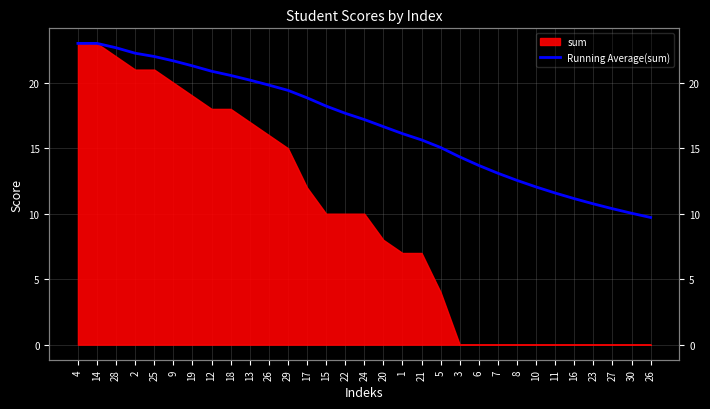

Rank the categories by value from highest to lowest.

4, 14, 28, 2, 25, 9, 19, 12, 18, 13, 26, 29, 17, 15, 22, 24, 20, 1, 21, 5, 3, 6, 7, 8, 10, 11, 16, 23, 27, 30, 26